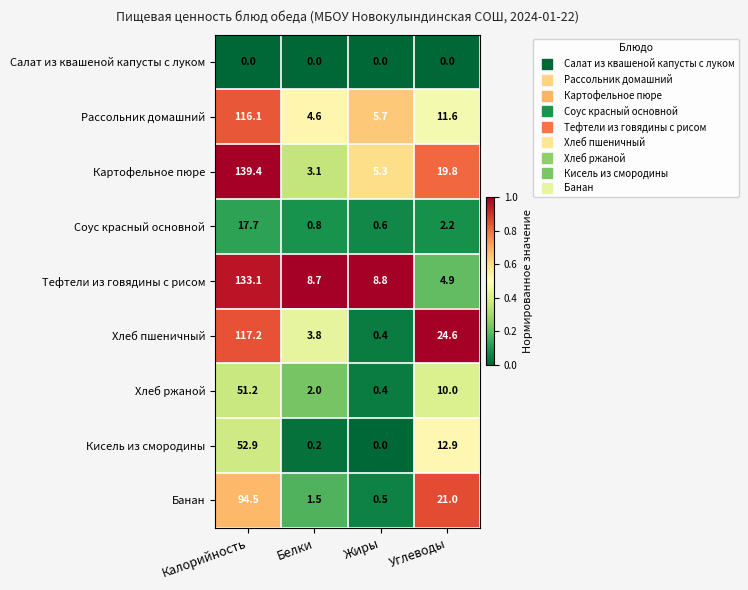

Which series has the largest total across all categories?

Картофельное пюре